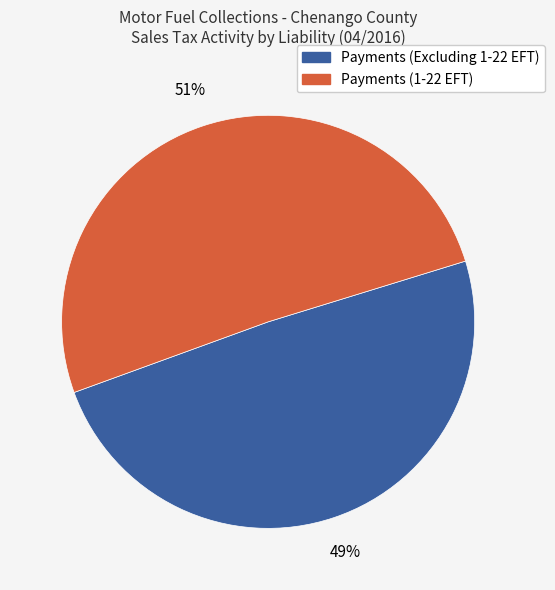

Is the sum of Payments (Excluding 1-22 EFT) and Payments (1-22 EFT) greater than half?

Yes